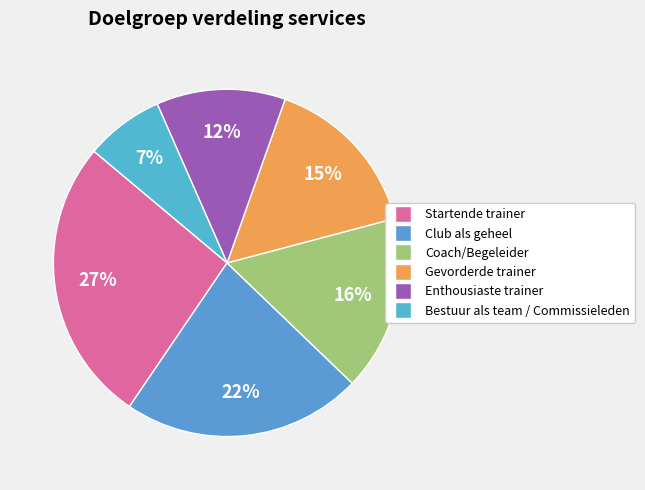

Is Enthousiaste trainer the majority of the pie?

No